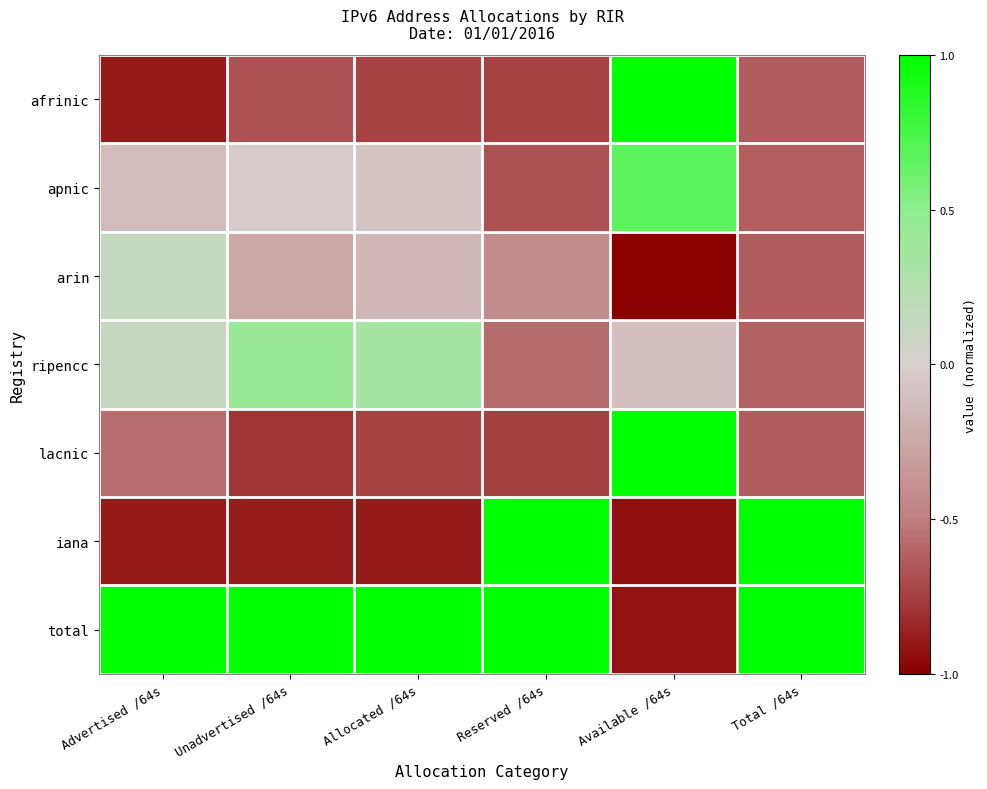

Which category has the lowest value across all series?

Available /64s